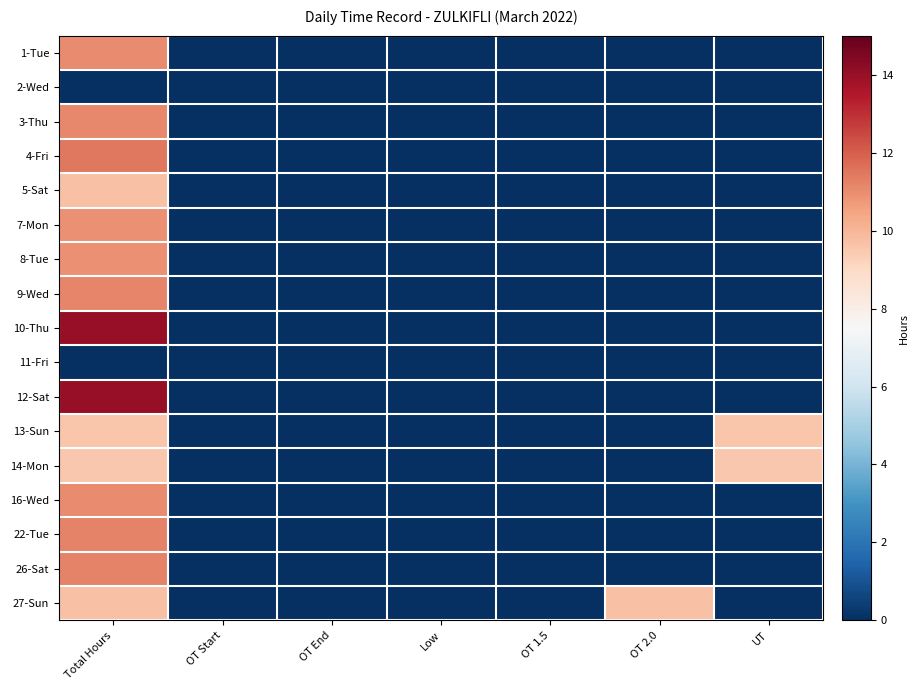

Between OT Start and OT 1.5, which is larger?

OT Start